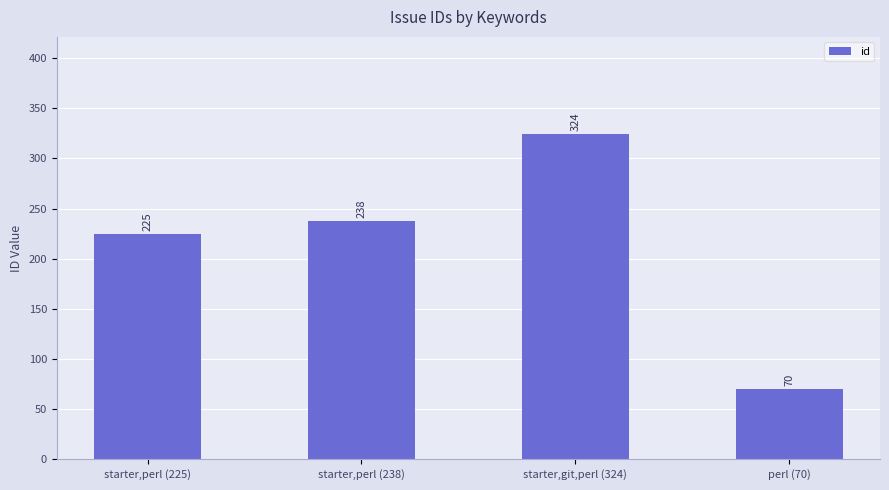

Reading right to left, list all the values displayed in this chart.

perl (70)=70	starter,git,perl (324)=324	starter,perl (238)=238	starter,perl (225)=225